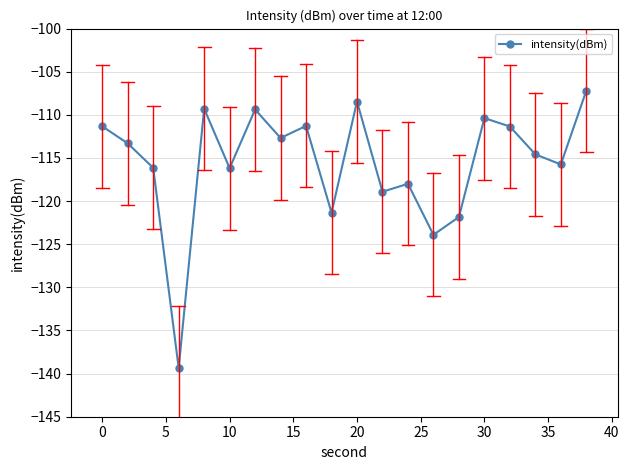

How many data points does each series have?

20